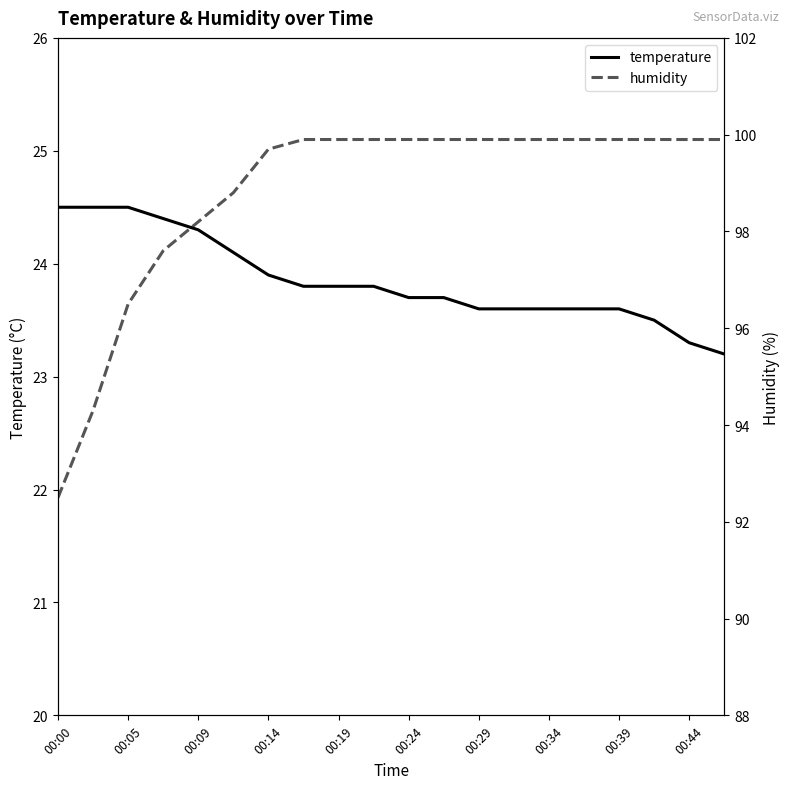

True or false: temperature has more than 1 points higher than both neighbors.

False